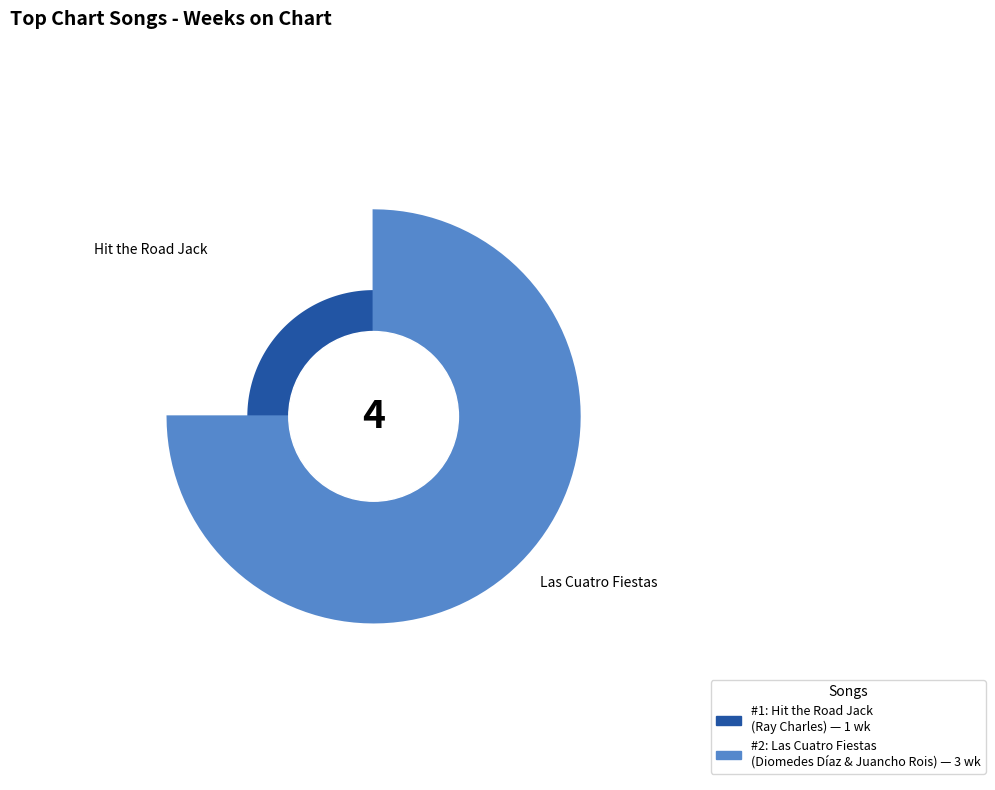

Combined, what portion of the pie is Hit the Road Jack and Las Cuatro Fiestas?

100.0%